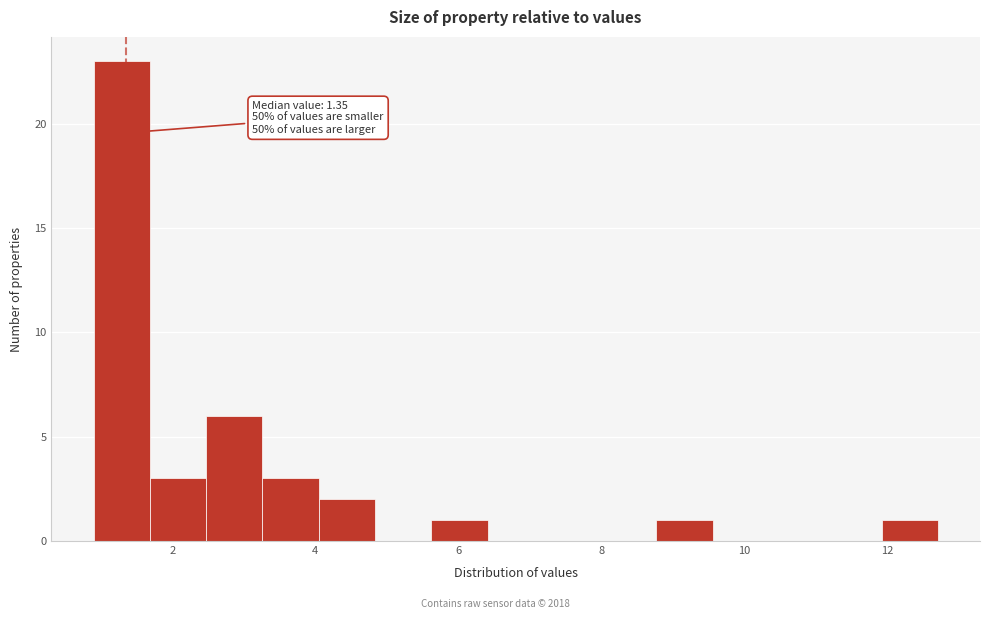

Around what value on the x-axis is the tallest bar? Give the approximate position of its centre, as read against the axis.

1.2